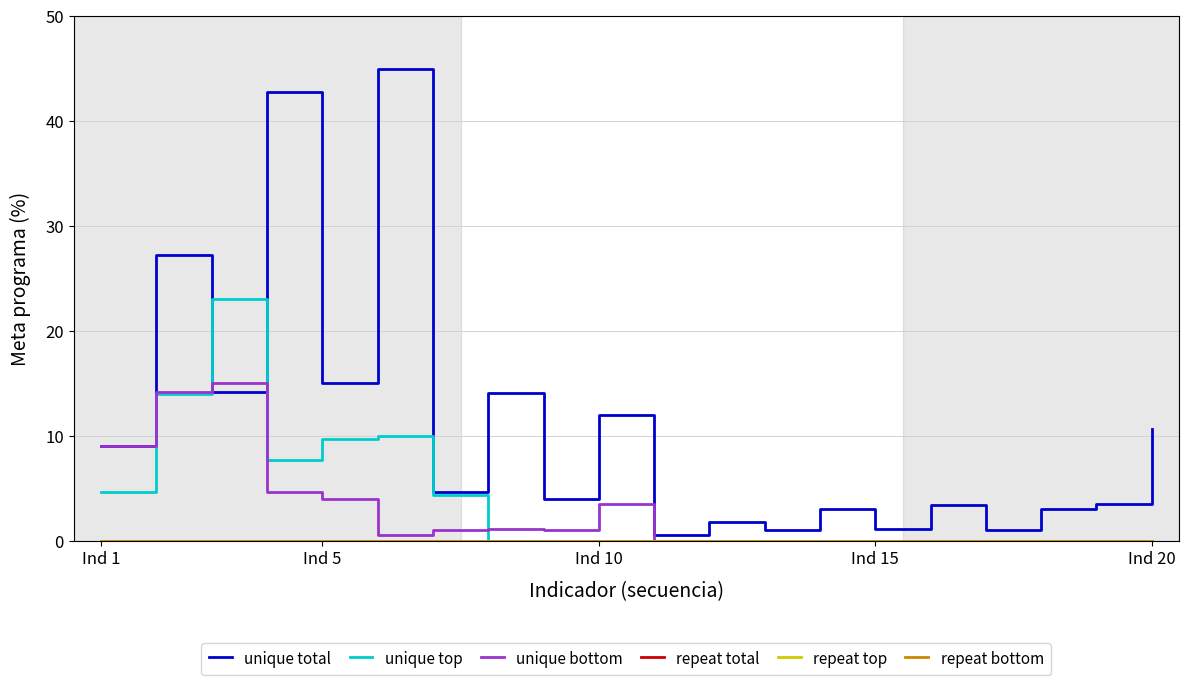

Is this an area chart (filled region under the line)?

No